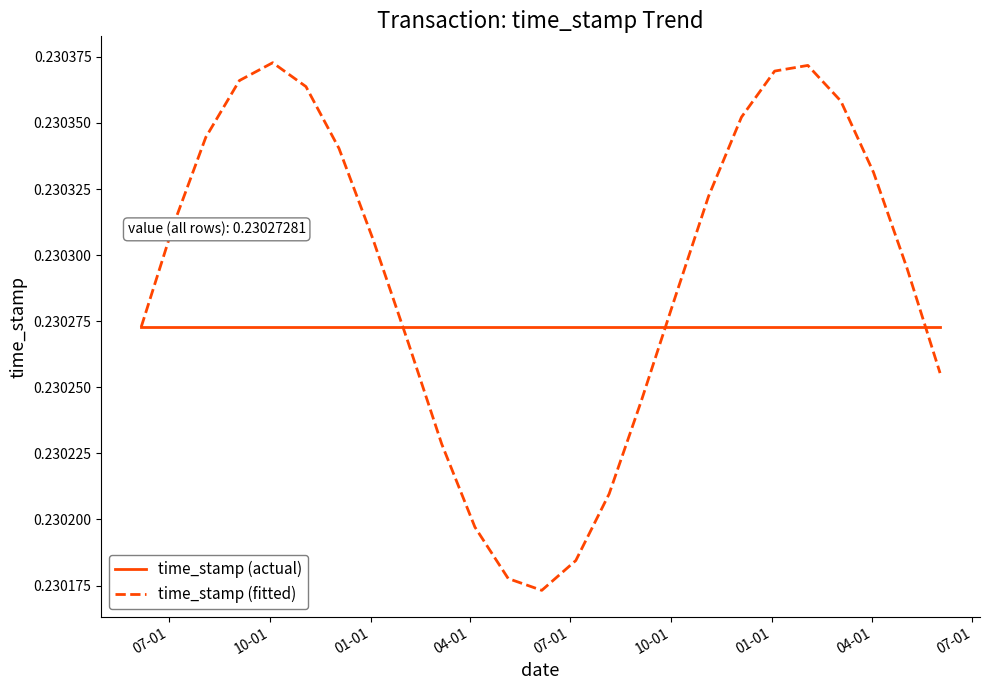

Rank the series by their maximum value, from highest to lowest.

time_stamp (fitted), time_stamp (actual)